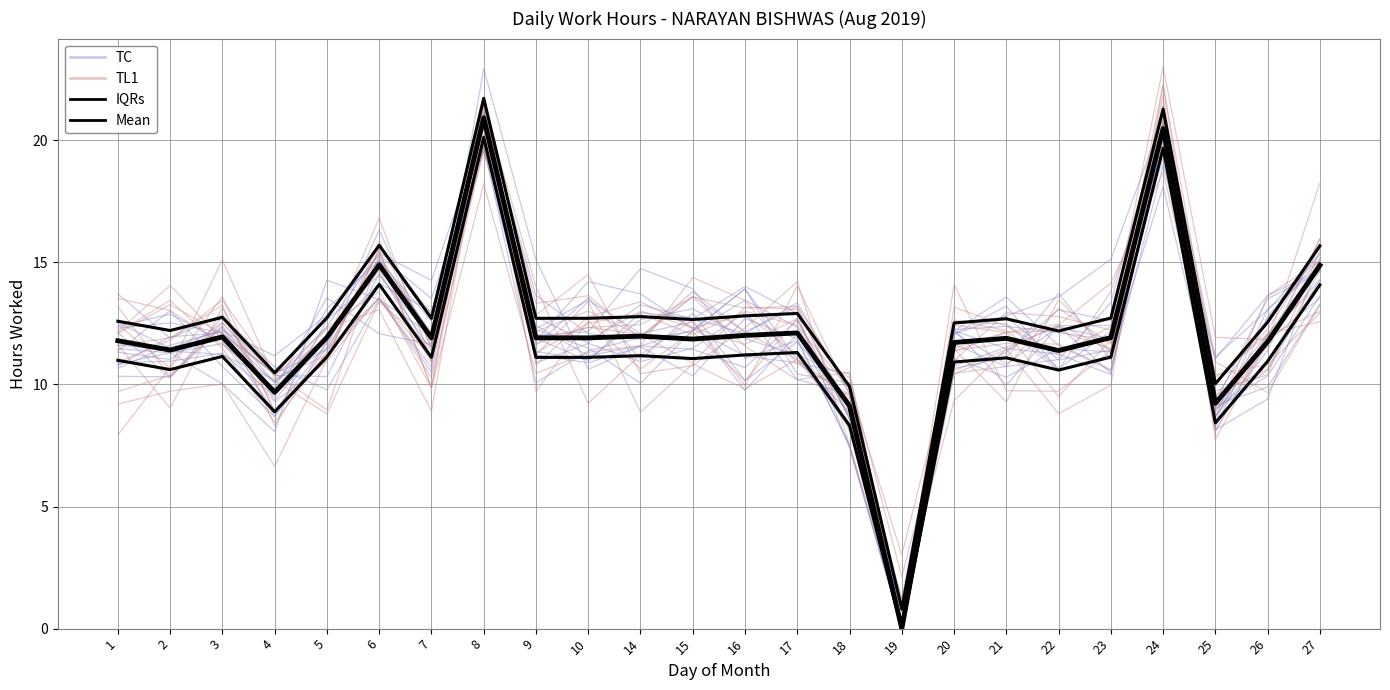

Where is TL1 nearest to the value 11?

20